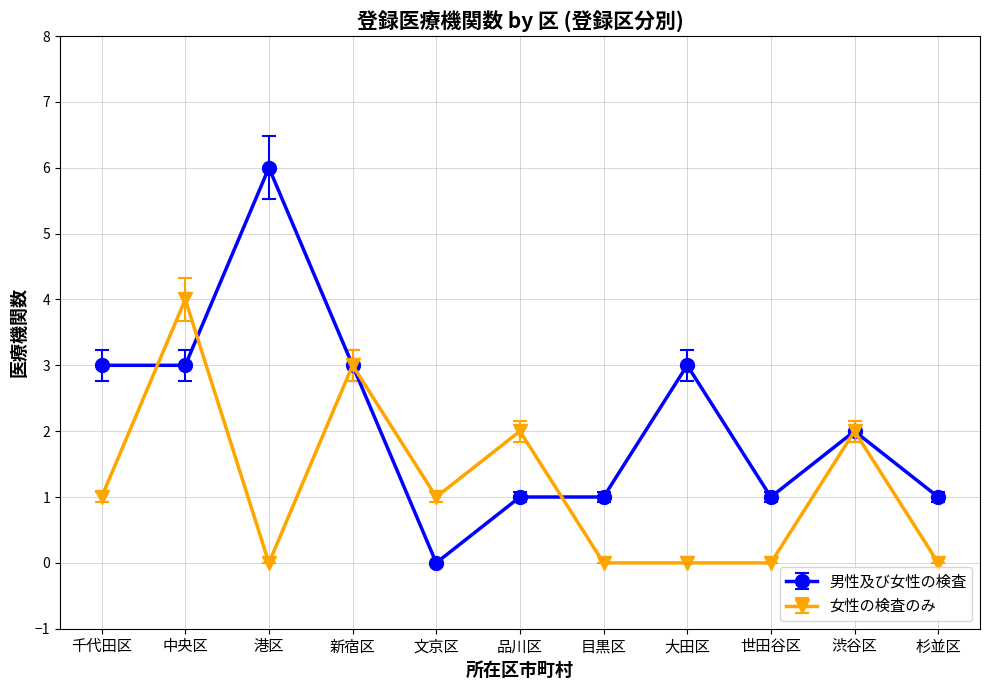

How many values in 男性及び女性の検査 are above zero?

10